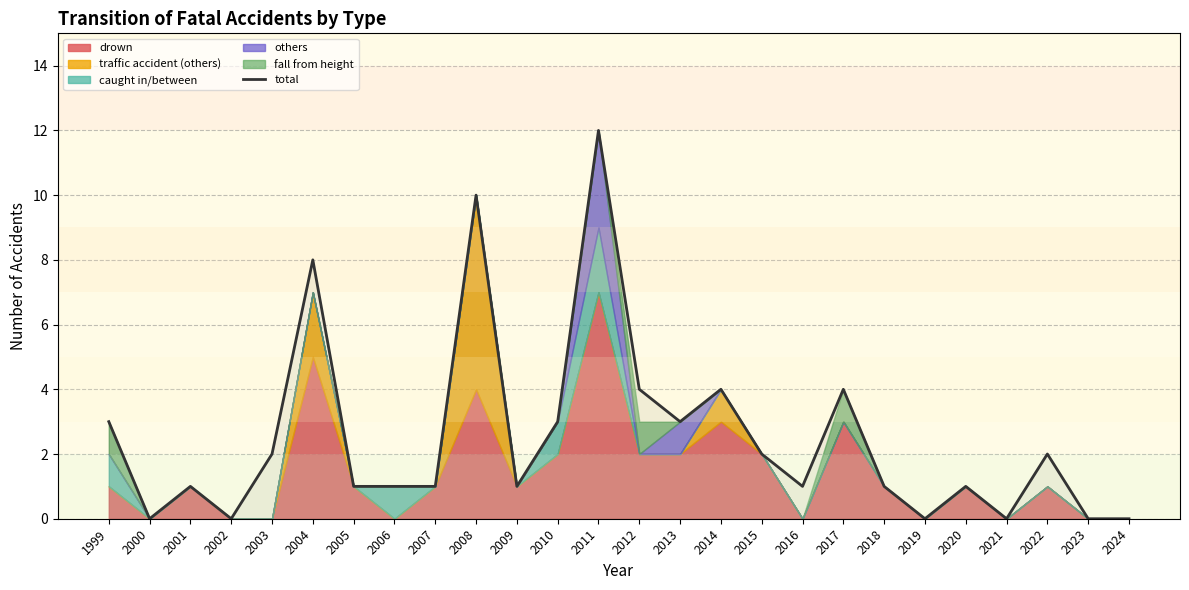

How many interior local valleys (lower than both neighbors) does the data have?

7